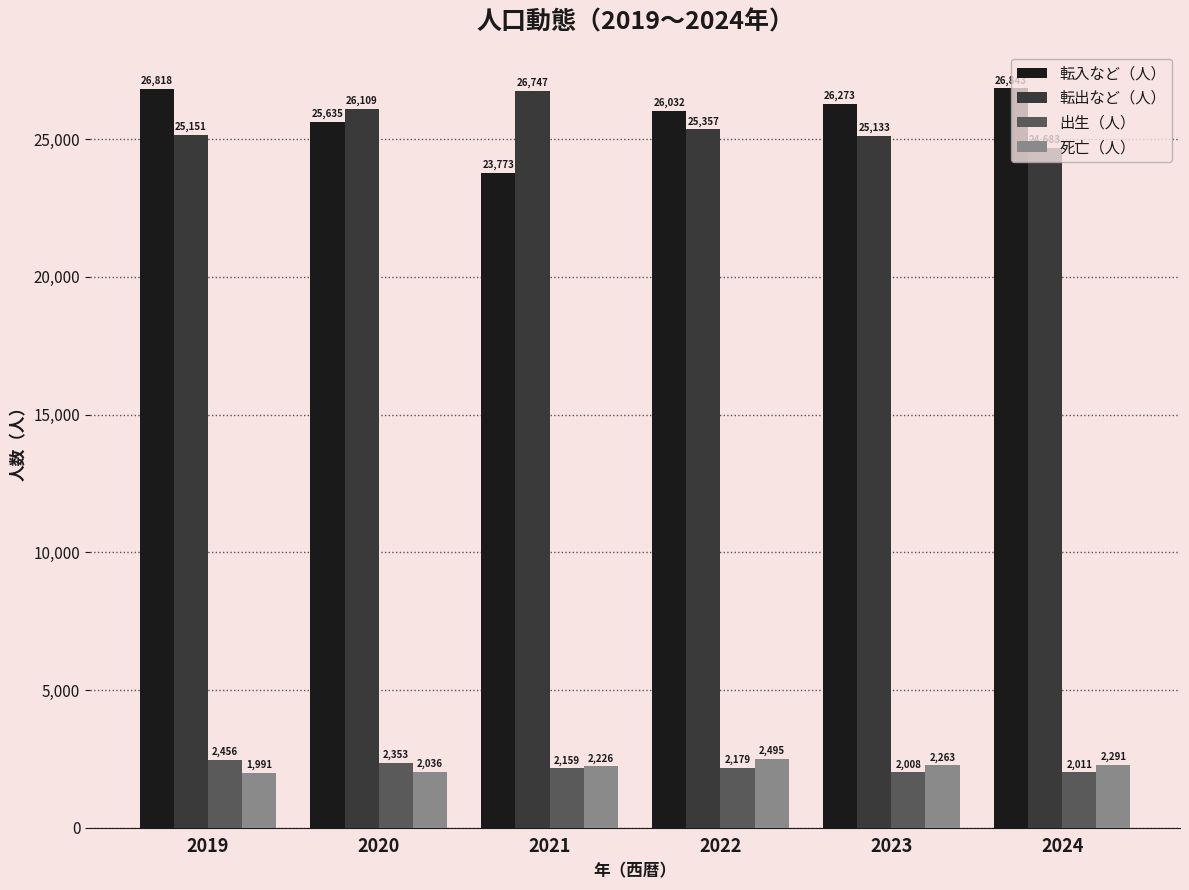

Is it true that 出生（人） equals 2456 at 2019?

True